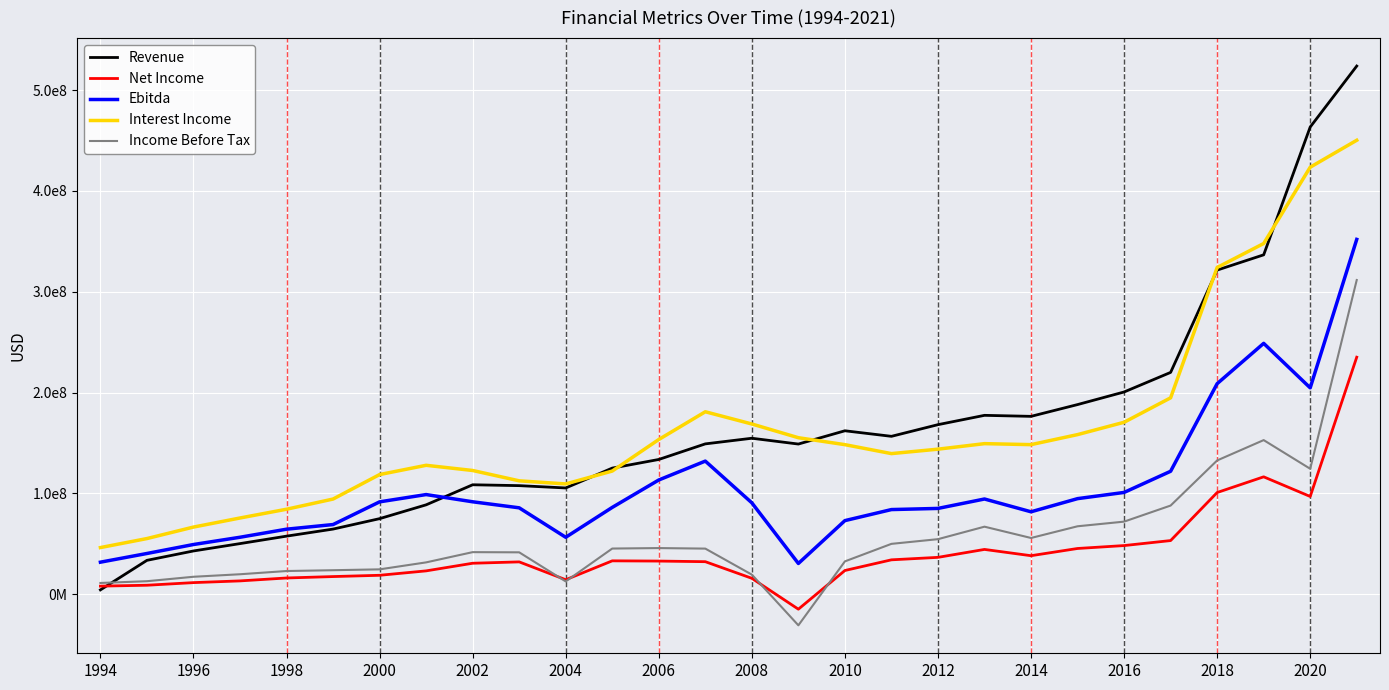

What are all the series names shown in the legend?

Revenue, Net Income, Ebitda, Interest Income, Income Before Tax